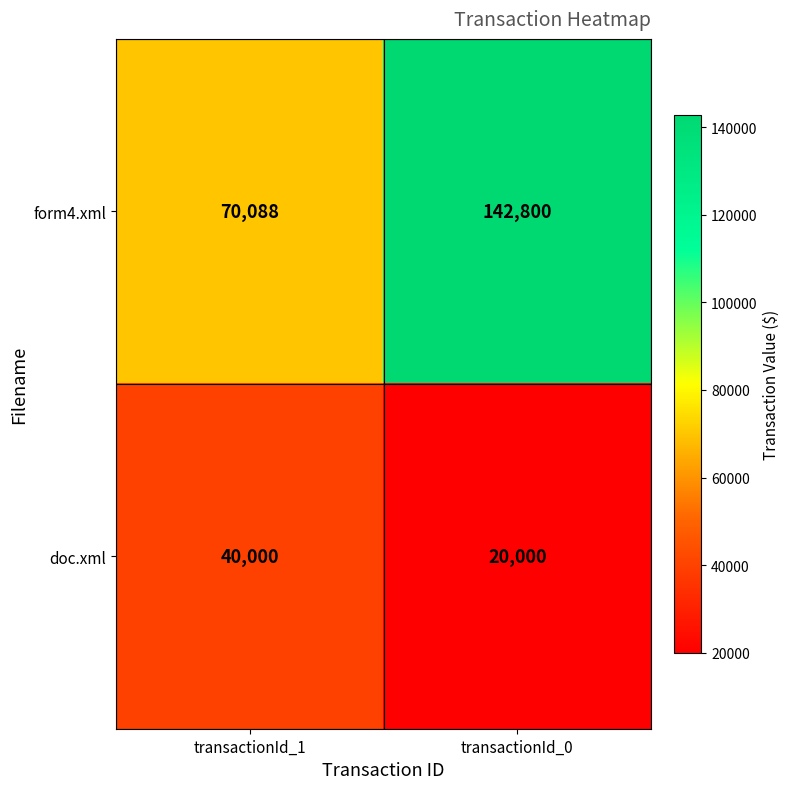

The form4.xml series shows 48056 at transactionId_0. True or false?

False